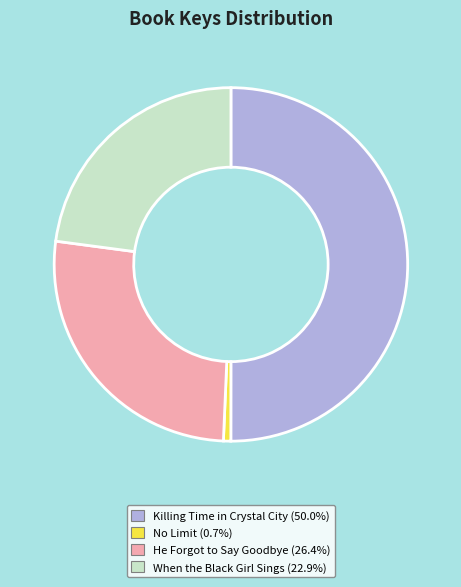

Which category accounts for the majority?

Killing Time in Crystal City